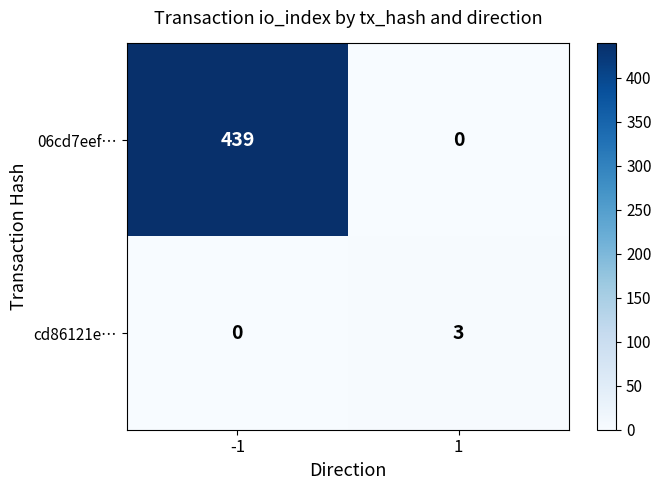

Rank the series by their average value, from highest to lowest.

06cd7eef…, cd86121e…